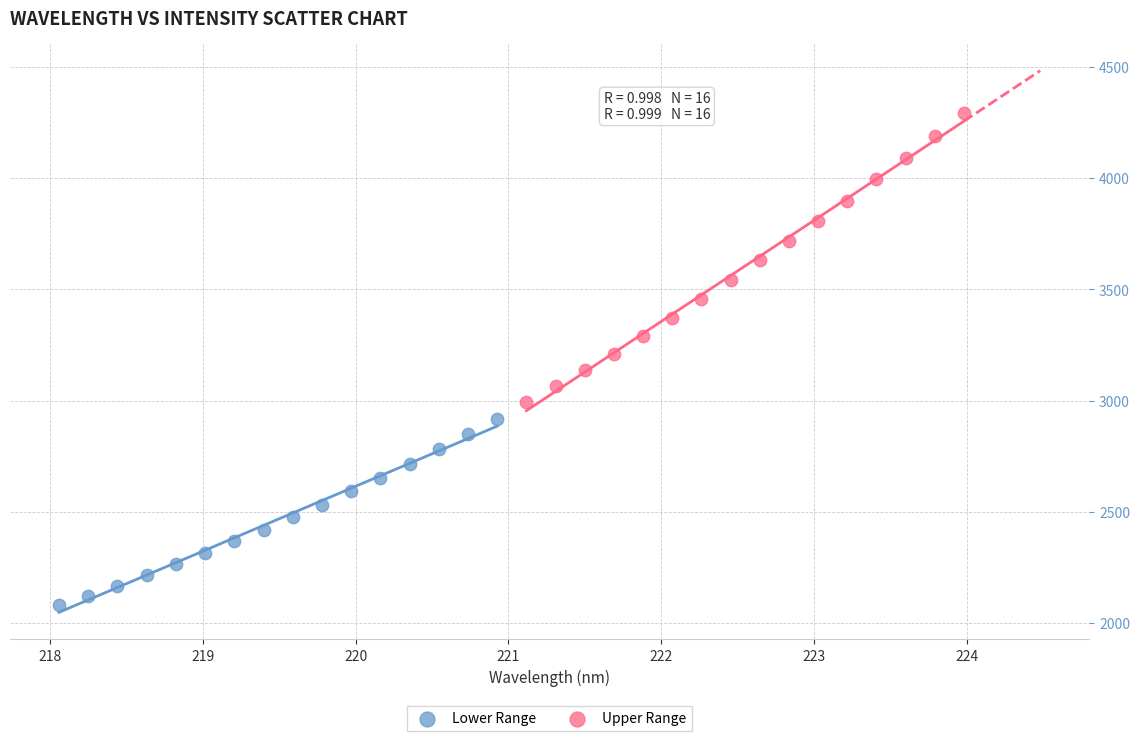

Which series has the widest spread of Y values?

Upper Range